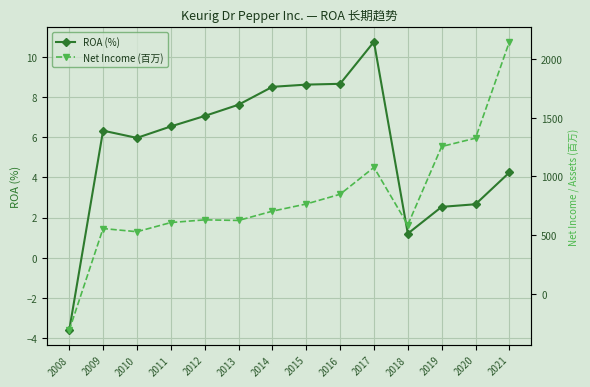

True or false: Total Assets (百万) has a value of 5306.6 at 2017.

False